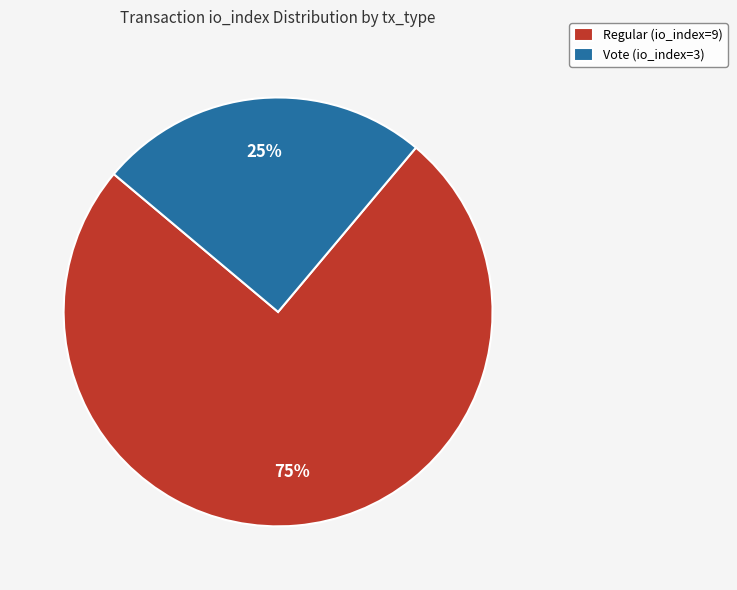

To the nearest percent, what is the difference between the largest and smallest slice percentages?

50%